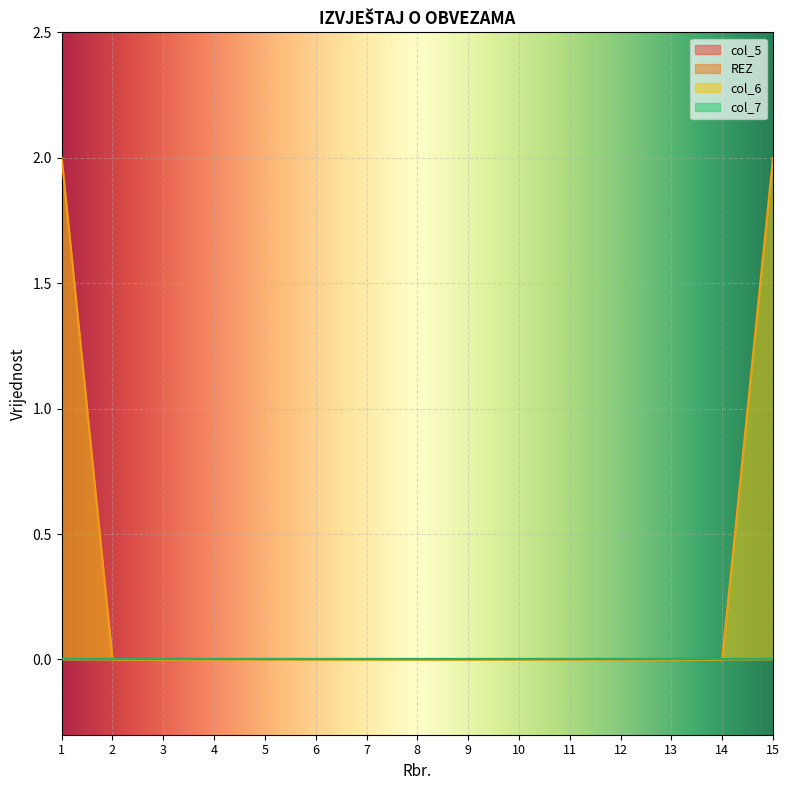

Reading left to right, list all the values displayed in this chart.

col_5: 1=0	2=0	3=0	4=0	5=0	6=0	7=0	8=0	9=0	10=0	11=0	12=0	13=0	14=0	15=0
REZ: 1=0	2=0	3=0	4=0	5=0	6=0	7=0	8=0	9=0	10=0	11=0	12=0	13=0	14=0	15=0
col_6: 1=2	2=0	3=0	4=0	5=0	6=0	7=0	8=0	9=0	10=0	11=0	12=0	13=0	14=0	15=2
col_7: 1=0	2=0	3=0	4=0	5=0	6=0	7=0	8=0	9=0	10=0	11=0	12=0	13=0	14=0	15=0